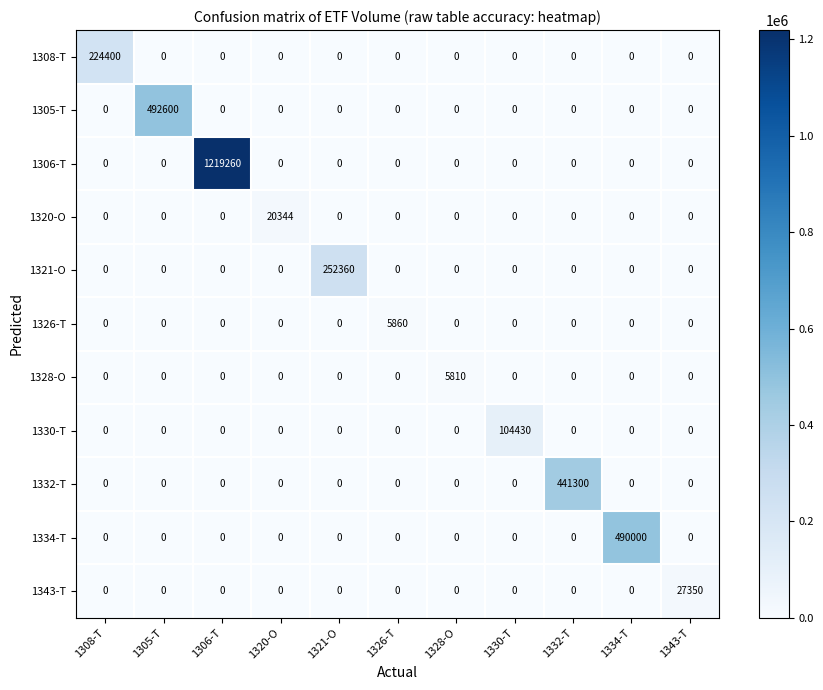

The value of 1321-O at 1330-T is 0. True or false?

True